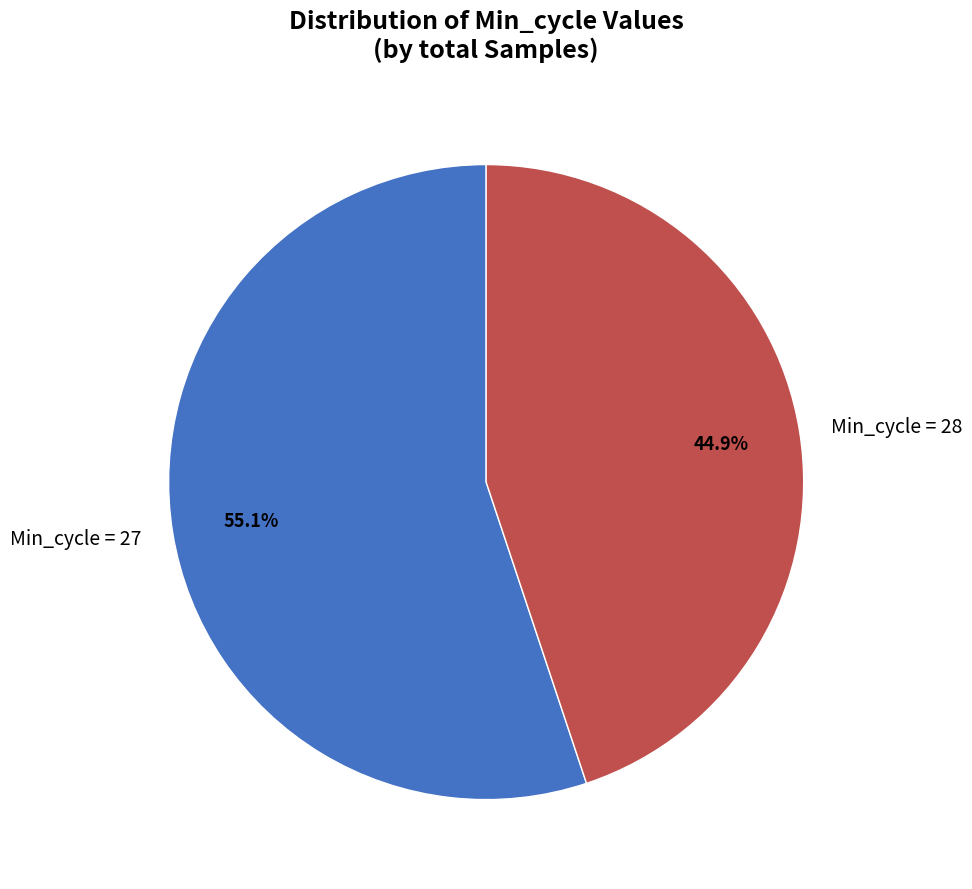

What is the ratio of the value at Min_cycle = 27 to the value at Min_cycle = 28?

1.2